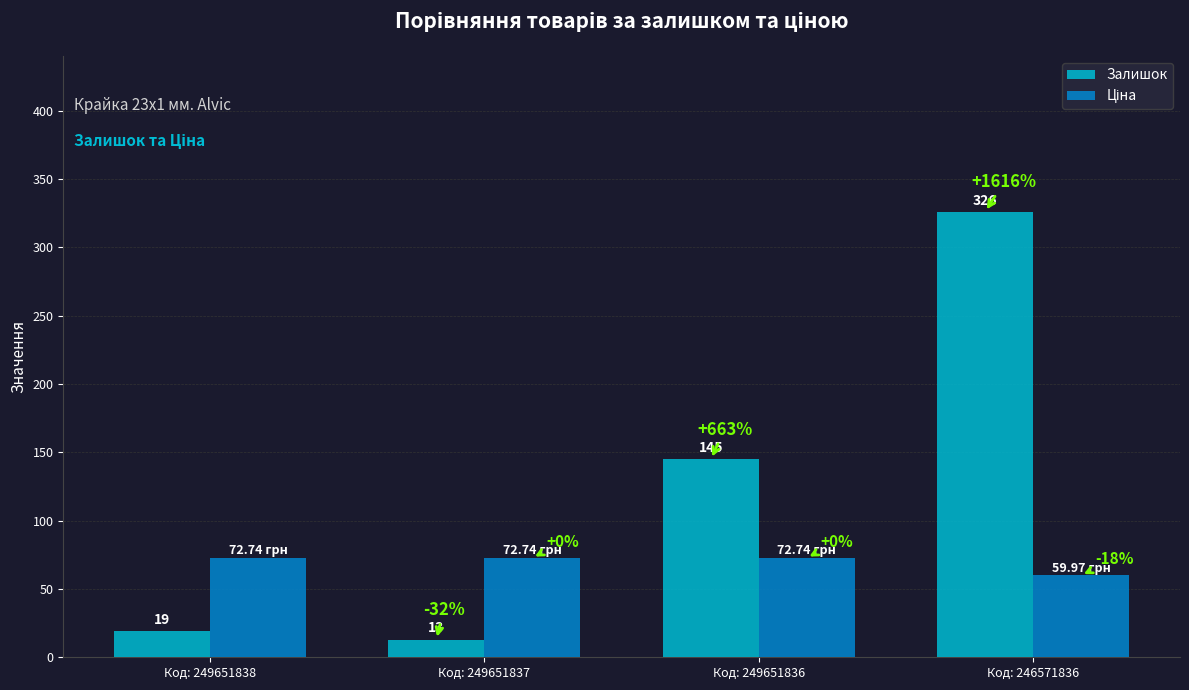

Are the bars horizontal?

No